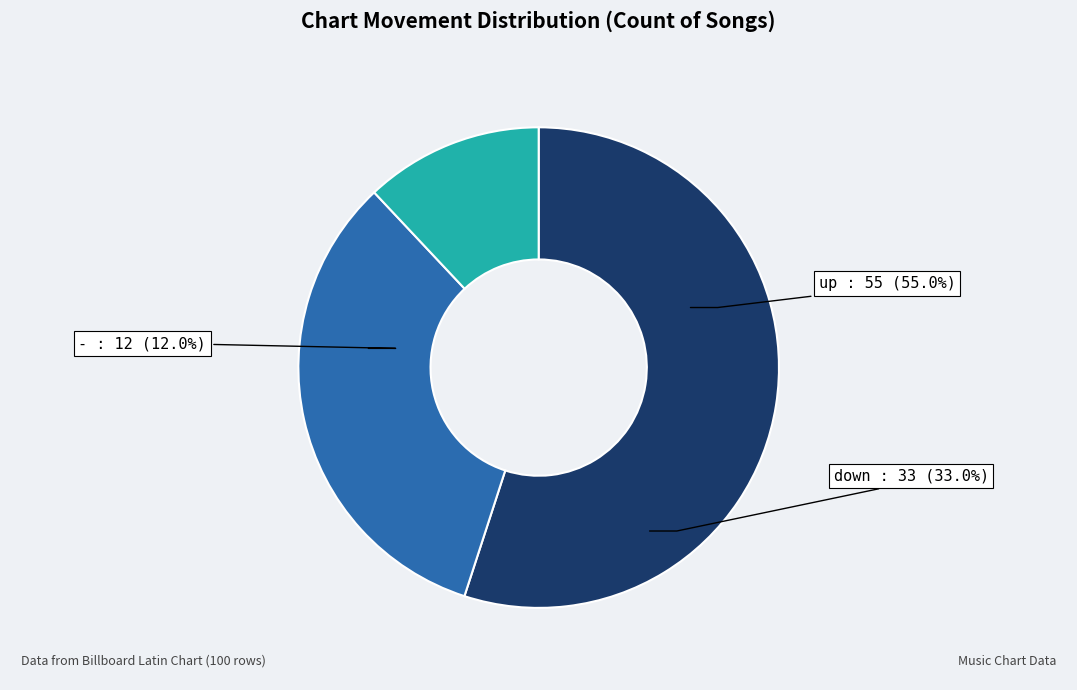

Count the number of slices in the pie.

3